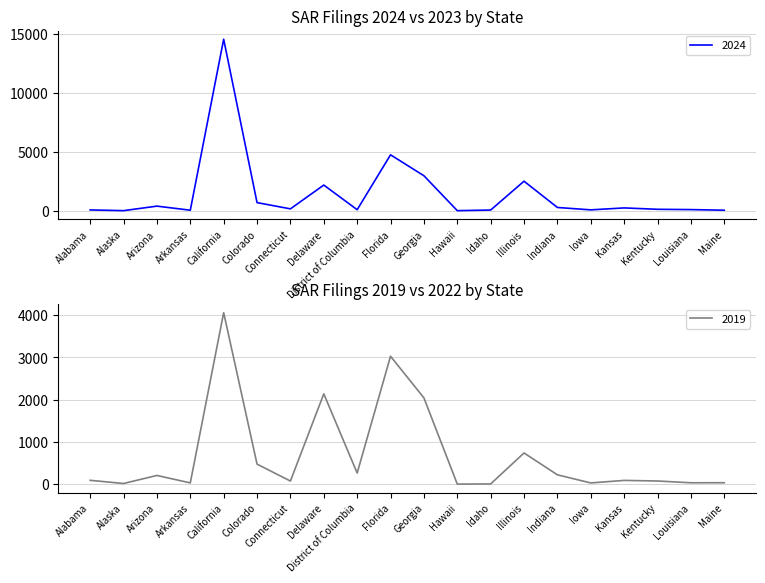

How many lines are shown in the chart?

1